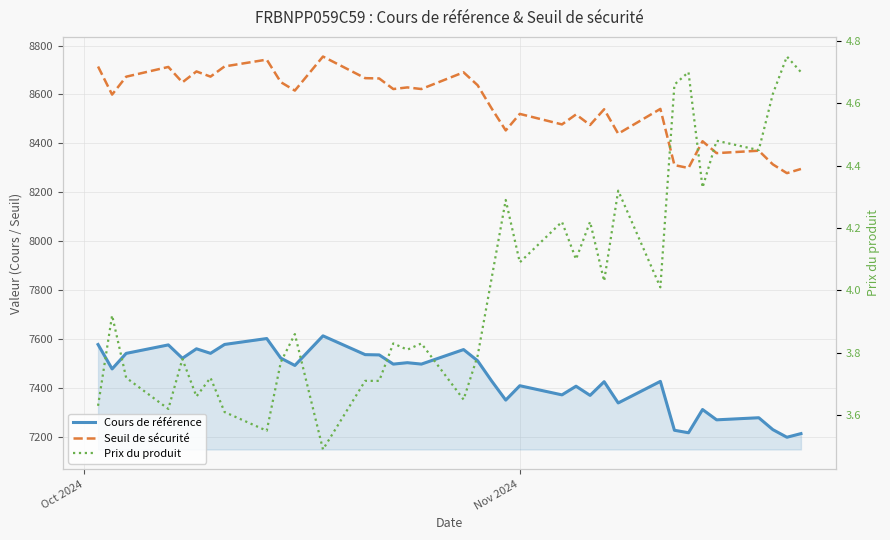

True or false: Prix du produit and Cours de référence intersect in this chart.

False